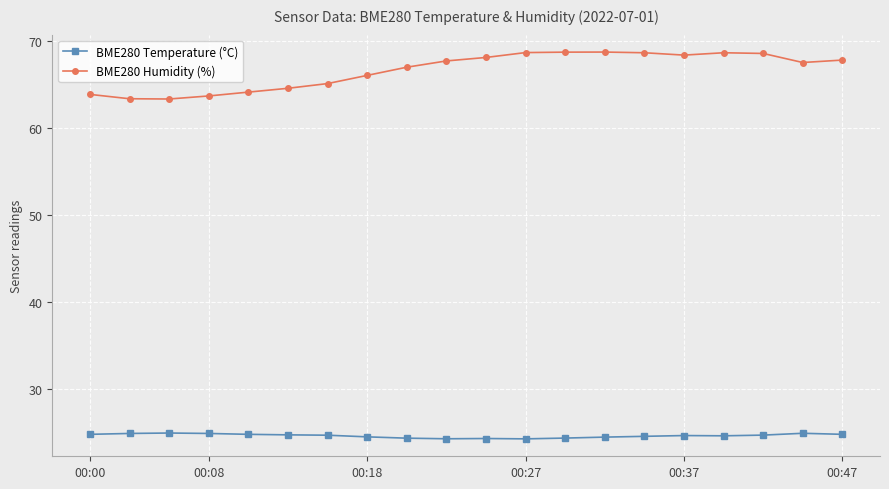

What is the average value of the BME280 Humidity (%) series?

66.6